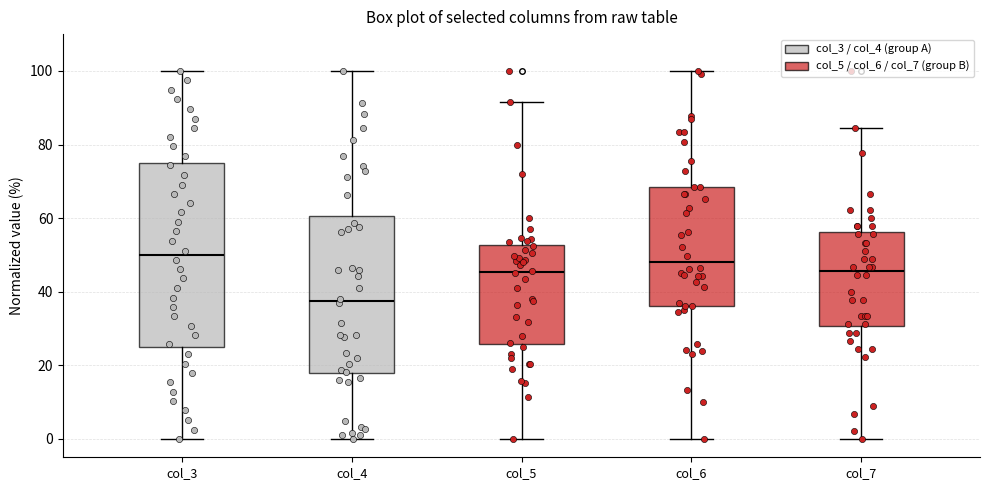

Reading left to right, transcribe this box plot: for each box, give where its median line is, the range the box spans, and where its two whiskers end, as read against the y-axis. The values are not printed on the chart, so give them approximately, as read against the axis.

col_3: median 50, box 26 to 74, whiskers 0 to 100
col_4: median 38, box 18 to 60, whiskers 0 to 100
col_5: median 46, box 26 to 52, whiskers 0 to 92
col_6: median 48, box 36 to 68, whiskers 0 to 100
col_7: median 46, box 30 to 56, whiskers 0 to 84